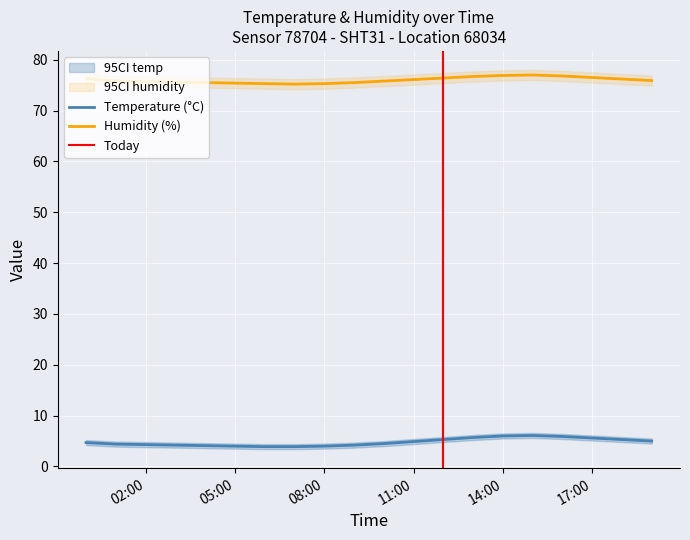

True or false: humidity and temperature_lower intersect in this chart.

False